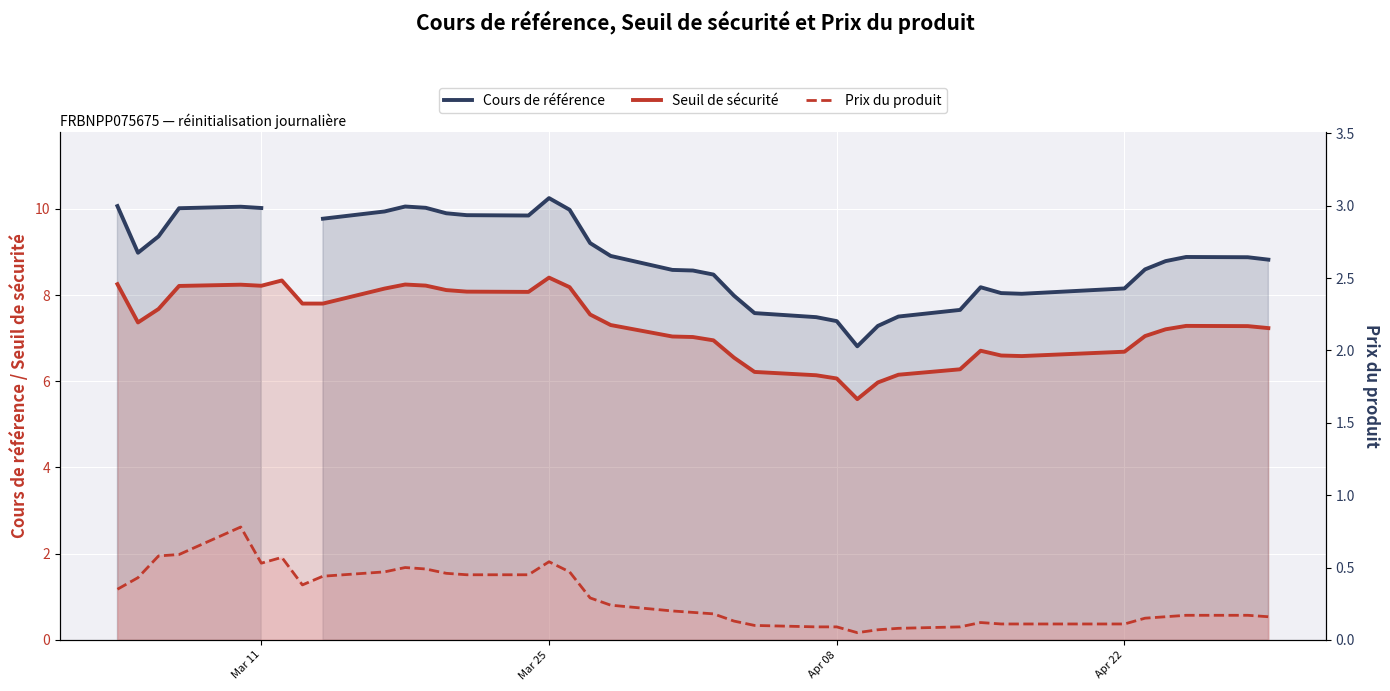

True or false: Seuil de sécurité and Cours de référence intersect in this chart.

False